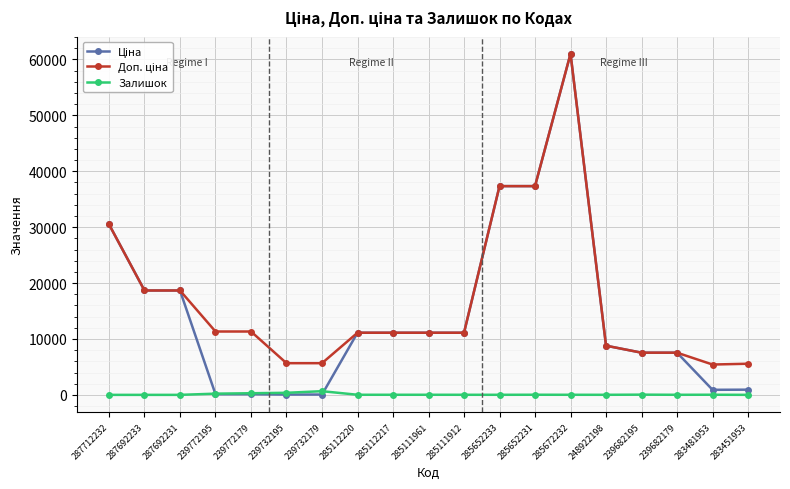

At which category does the chart reach its peak across all series?

285672232